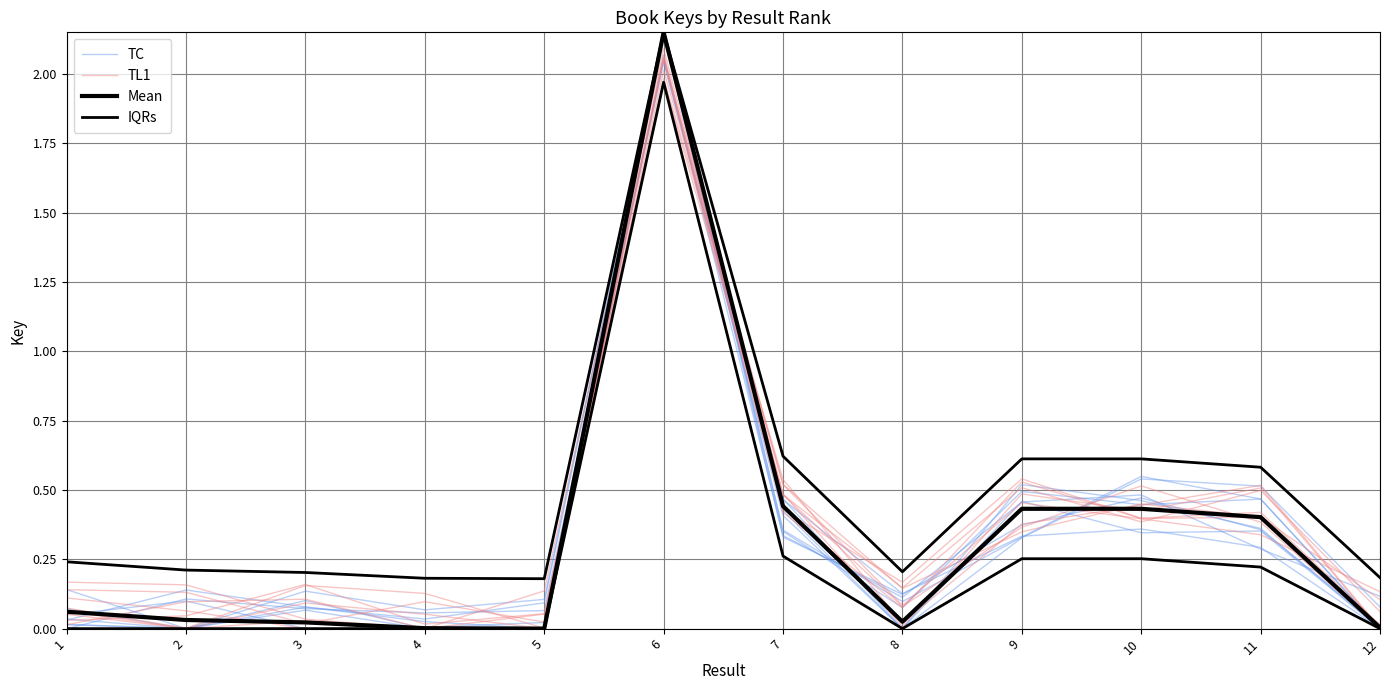

What is the difference between the maximum and second lowest values in the IQRs series?

2.0